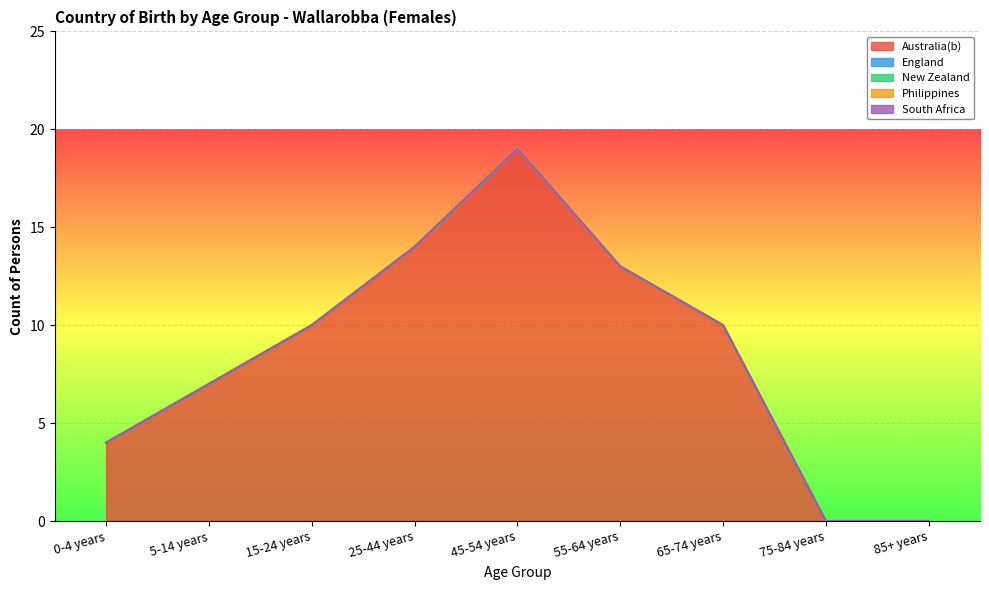

Reading left to right, extract all data points from this chart.

Australia(b): 4	7	10	14	19	13	10	0	0
England: 0	0	0	0	0	0	0	0	0
New Zealand: 0	0	0	0	0	0	0	0	0
Philippines: 0	0	0	0	0	0	0	0	0
South Africa: 0	0	0	0	0	0	0	0	0